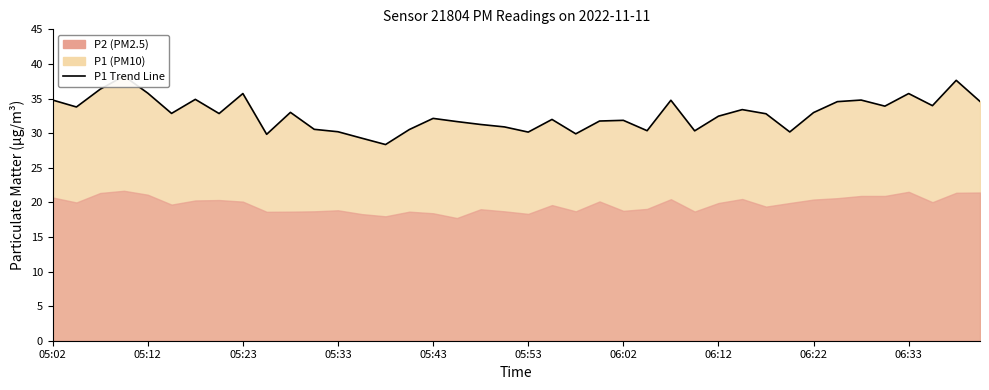

The chart shows a value of 32.8 at 06:12. True or false?

True